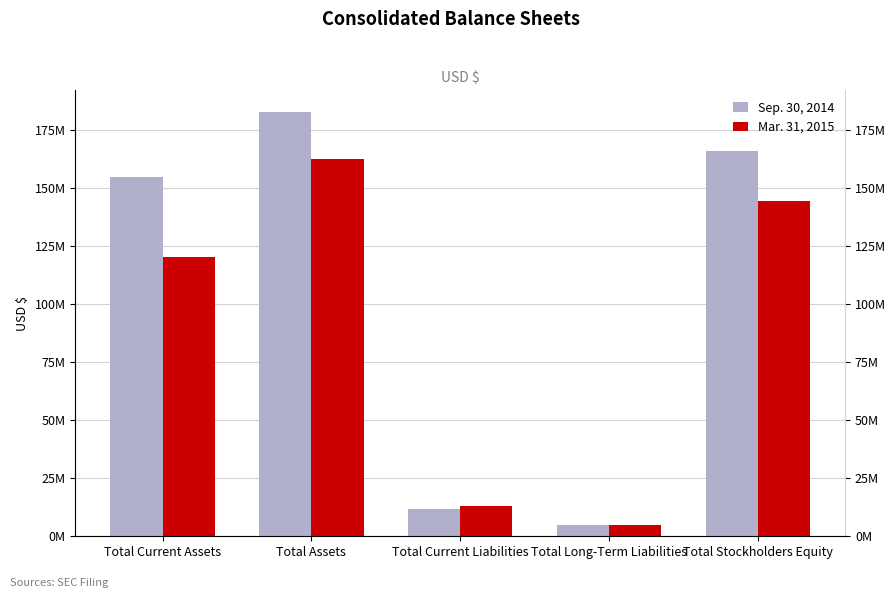

The Sep. 30, 2014 series shows 70840924 at Total Current Assets. True or false?

False